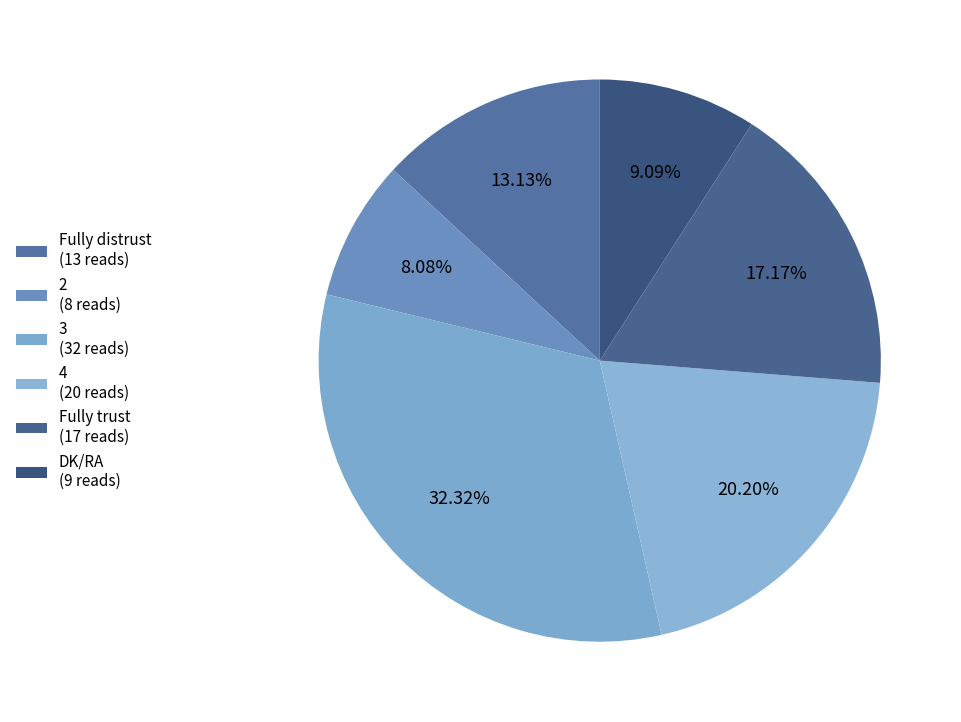

Which category has the smallest portion of the pie?

2